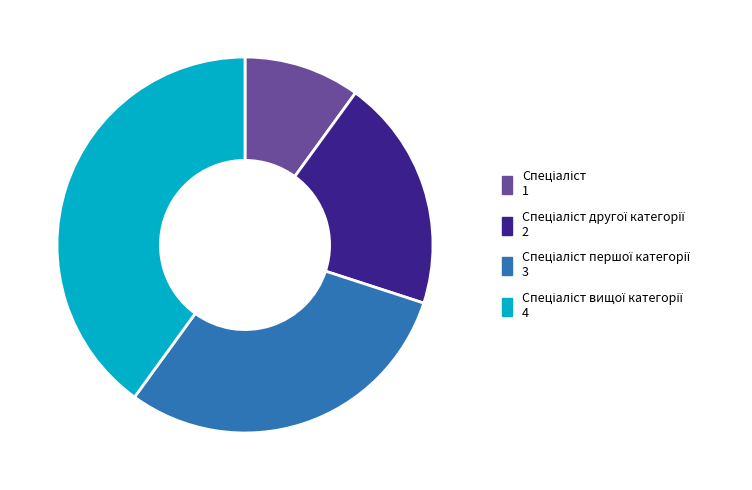

How many slices are in this pie chart?

4